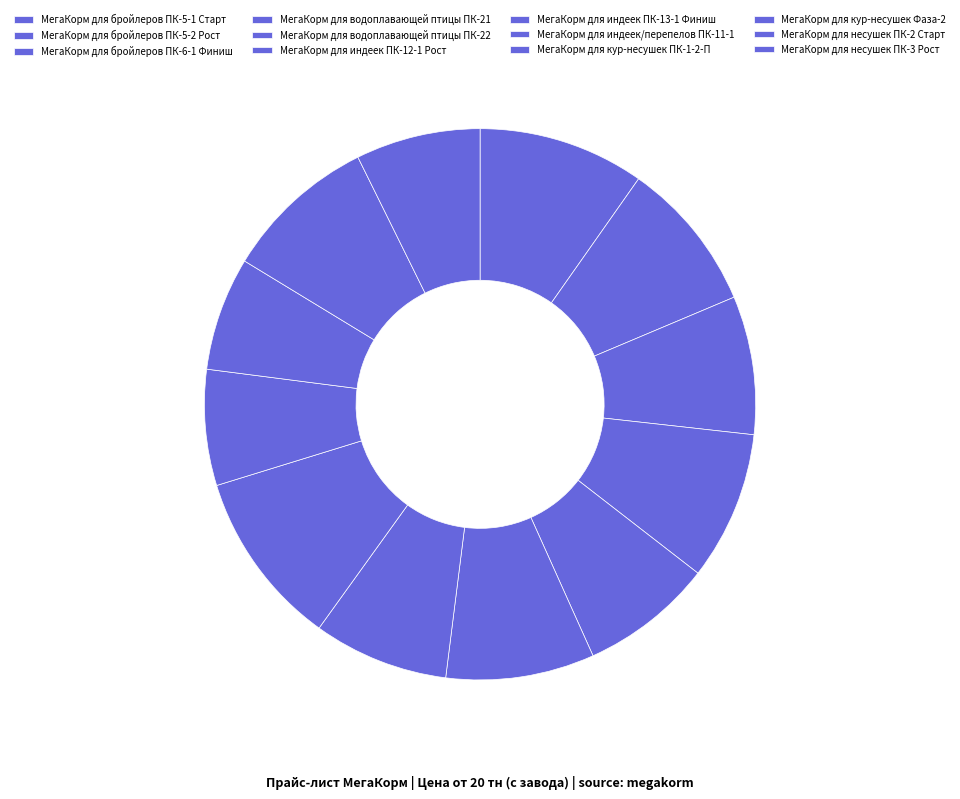

To the nearest percent, what percentage of the pie is МегаКорм для индеек/перепелов ПК-11-1?

10%